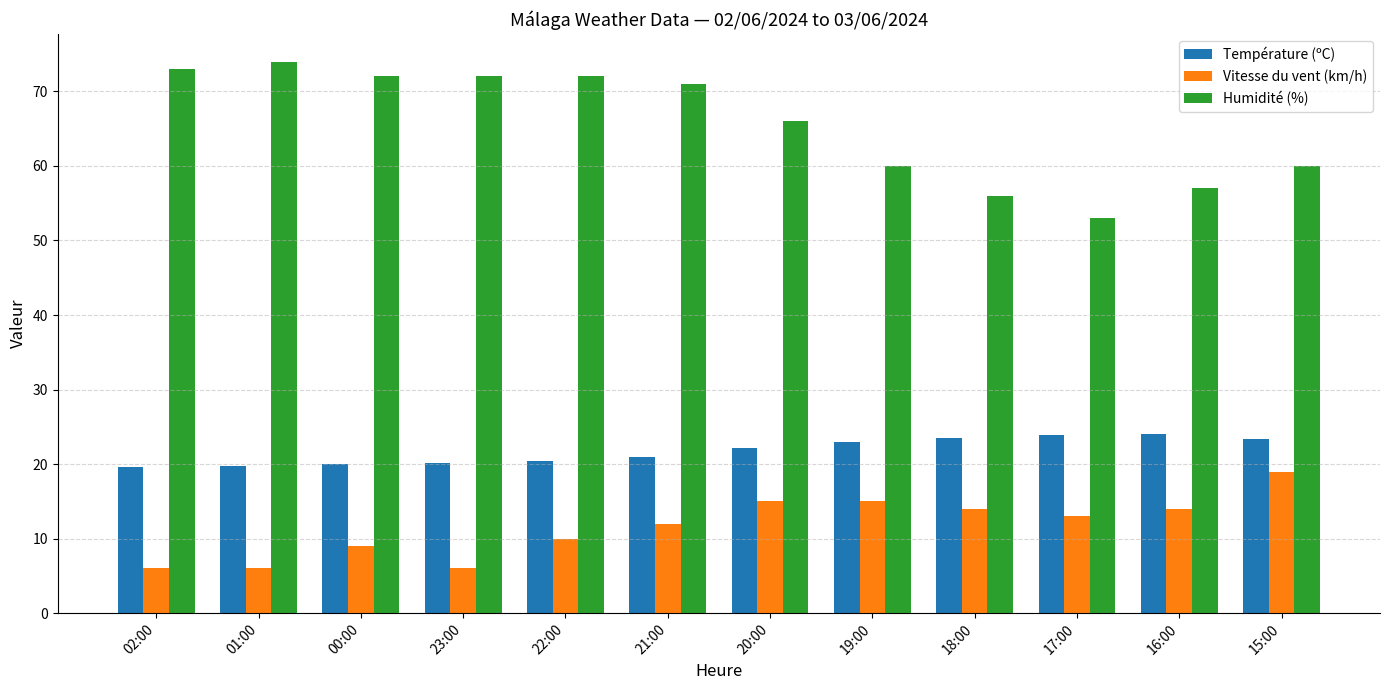

At which label does Humidité (%) first exceed 71?

02:00